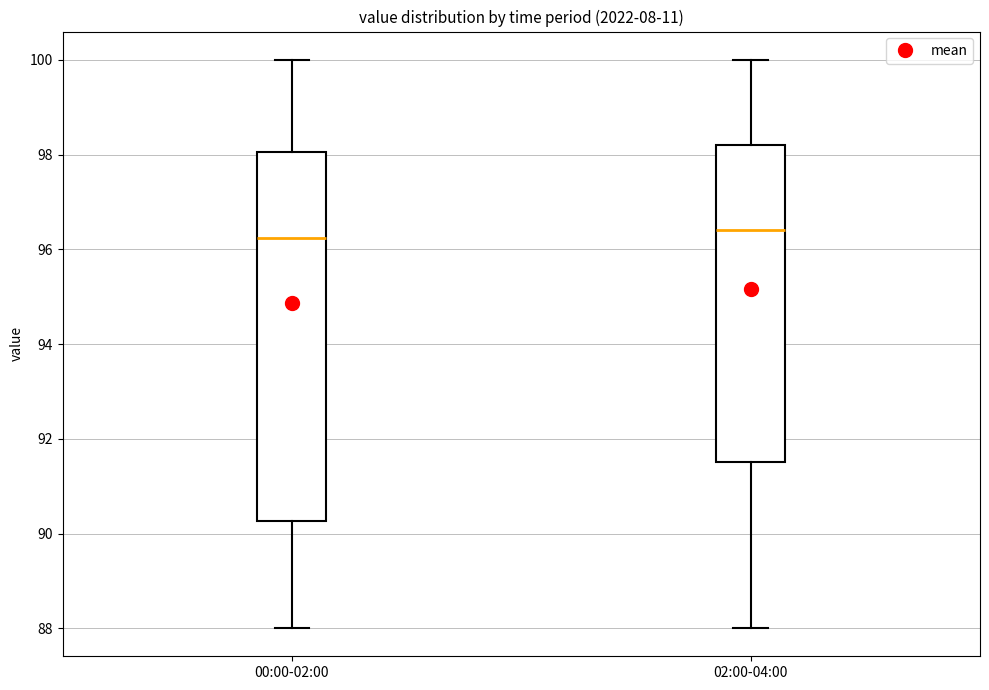

Where does the median line of the box for 00:00-02:00 sit on the y-axis? The values are not printed on the chart, so give them approximately, as read against the axis.

96.2